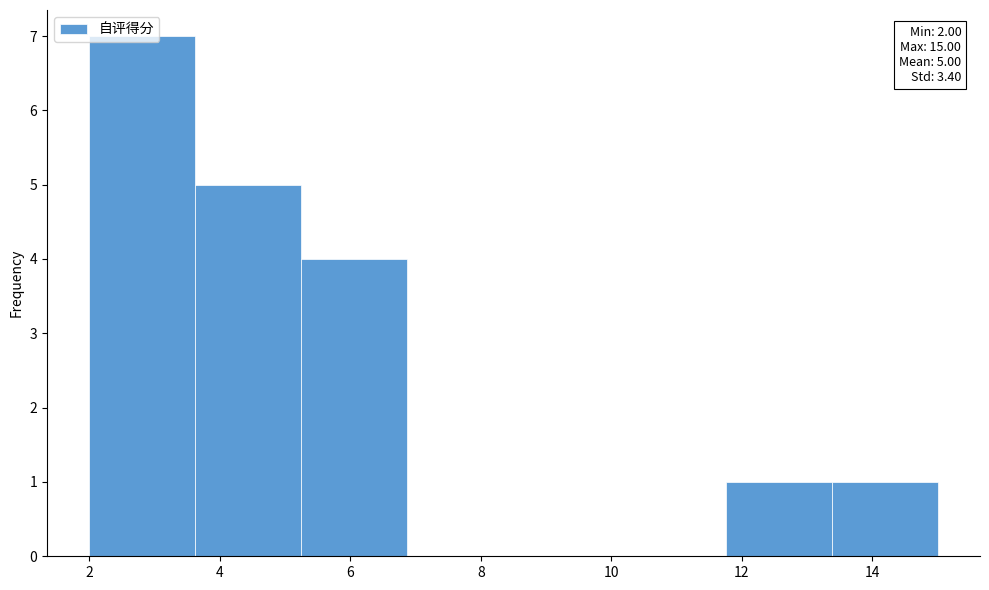

Which range on the x-axis has the tallest bar?

2.0 to 3.6